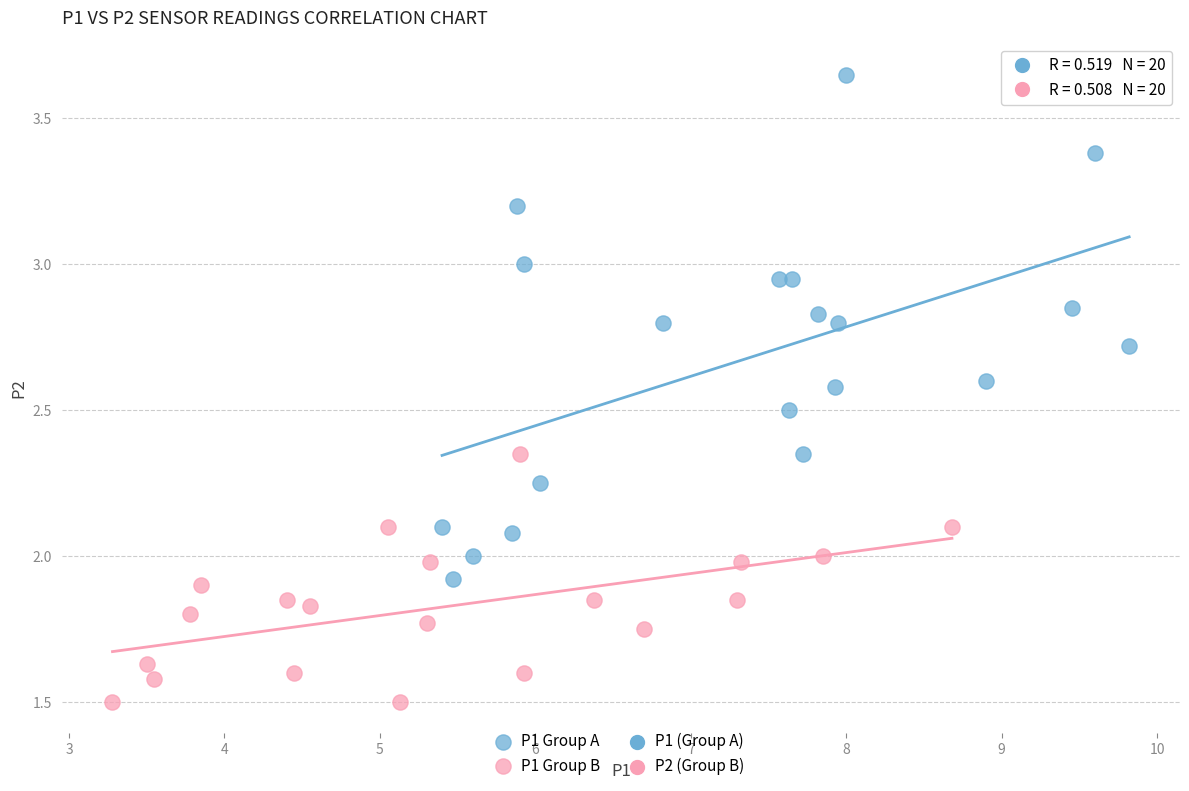

Which series reaches the maximum Y coordinate?

P1 Group A